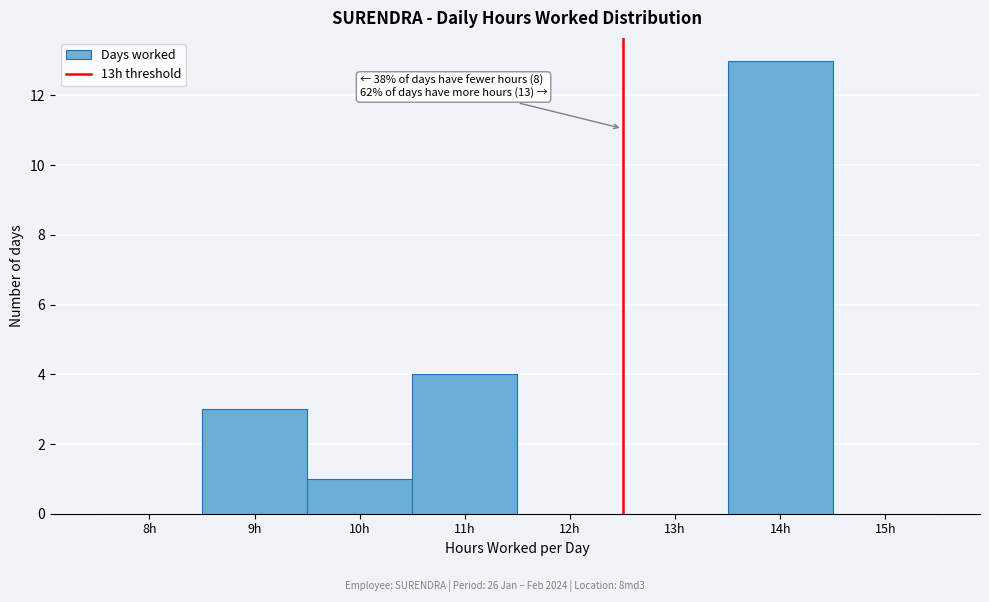

Reading right to left, what are all the values shown in this chart?

15h=0	14h=13	13h=0	12h=0	11h=4	10h=1	9h=3	8h=0